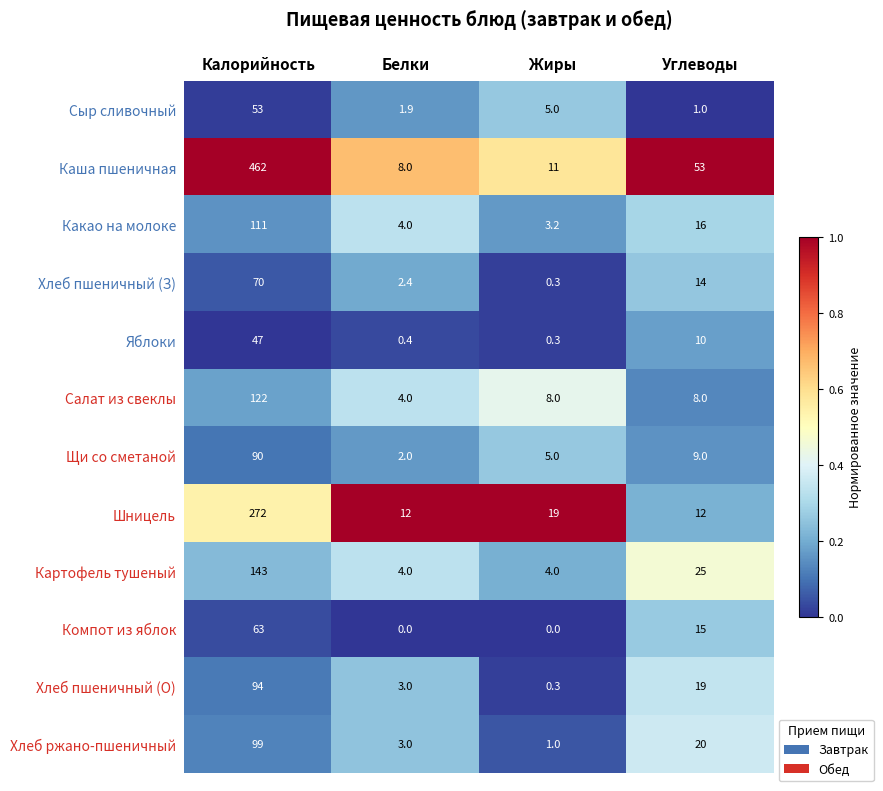

What is the sum of all Шницель values?

315.0